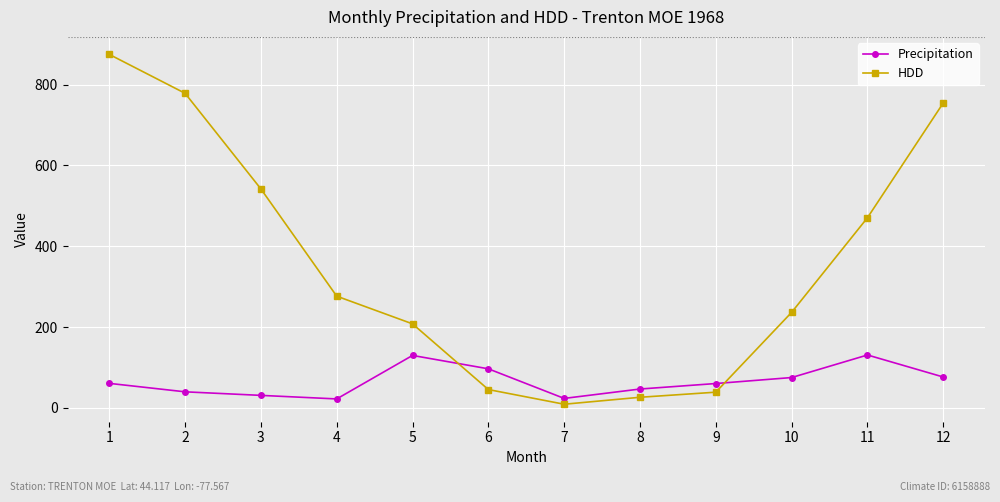

What is the sum of all HDD values?

4261.9